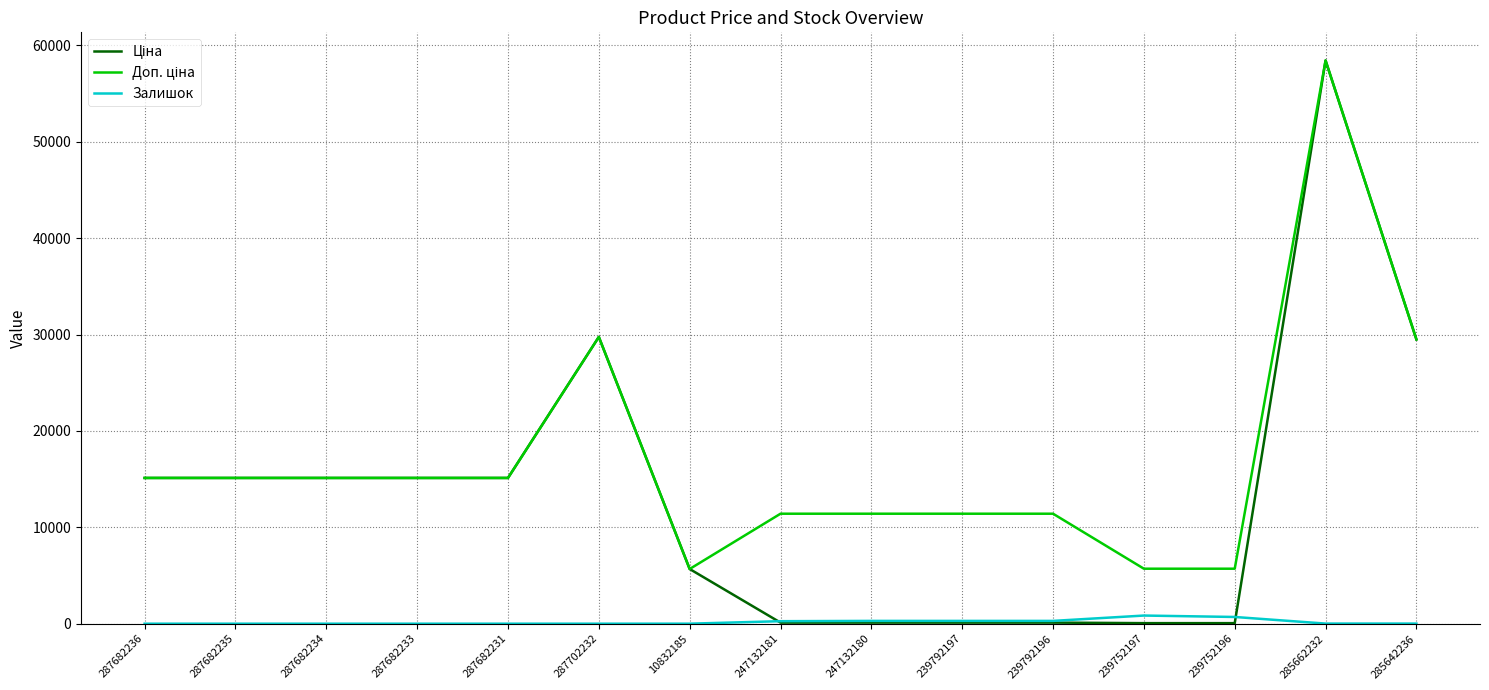

Which category has the highest value across all series?

285662232